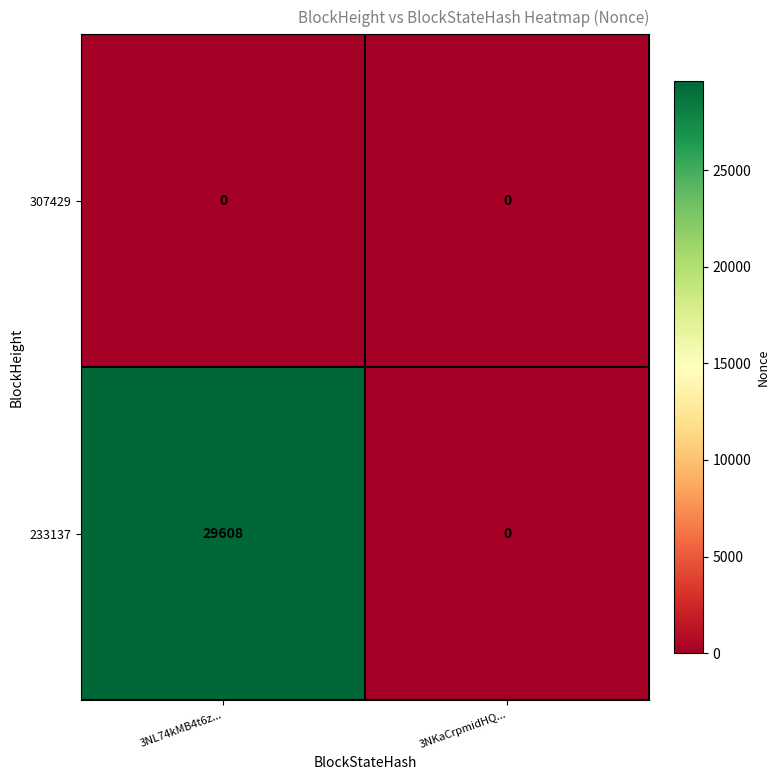

Which series has the widest spread of values?

233137